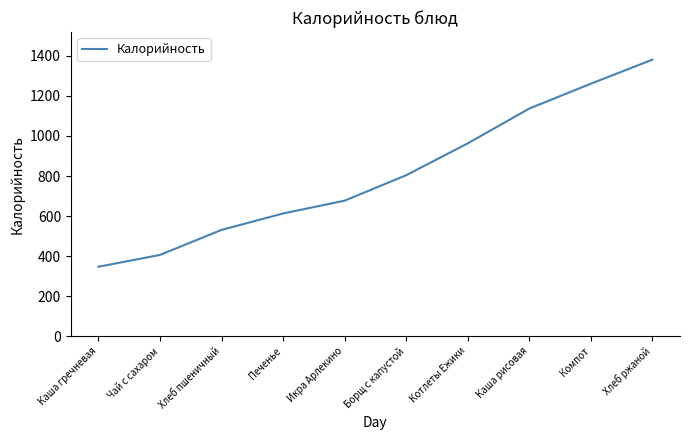

Rank the categories by value from lowest to highest.

Каша гречневая, Чай с сахаром, Хлеб пшеничный, Печенье, Икра Арлекино, Борщ с капустой, Котлеты Ежики, Каша рисовая, Компот, Хлеб ржаной